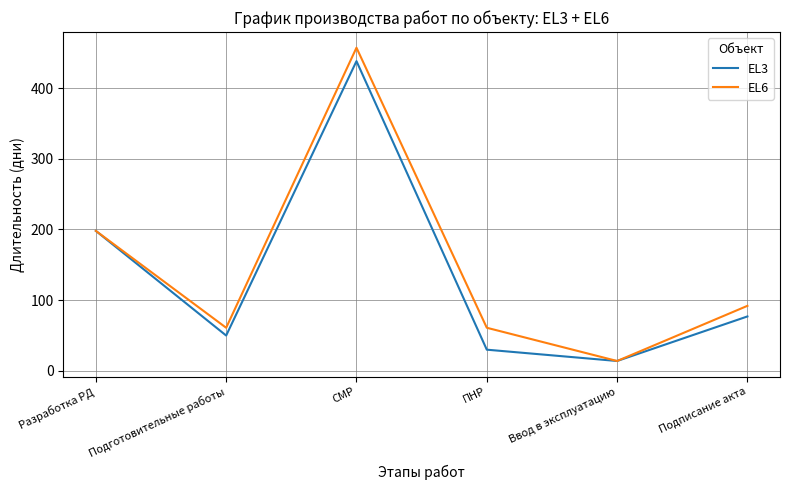

True or false: EL3 has a value of 131 at Подписание акта.

False